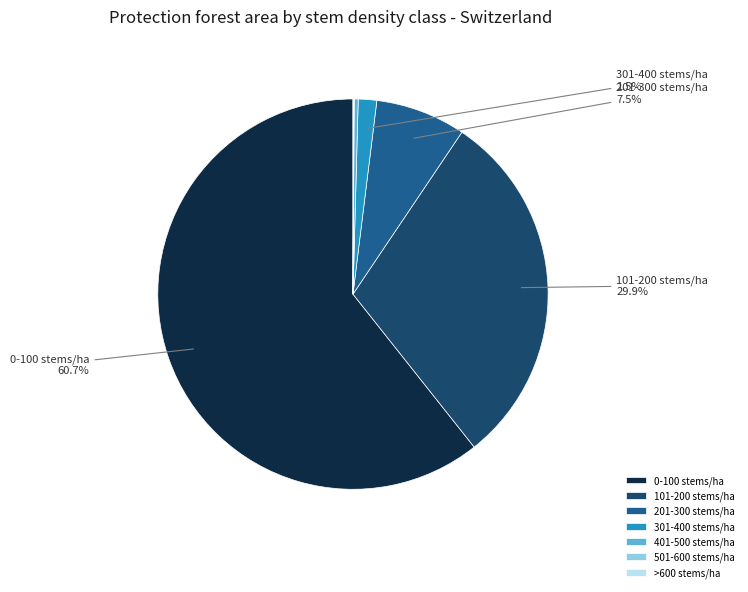

To the nearest percent, what is the difference between the 401-500 stems/ha and 101-200 stems/ha slice percentages?

30%